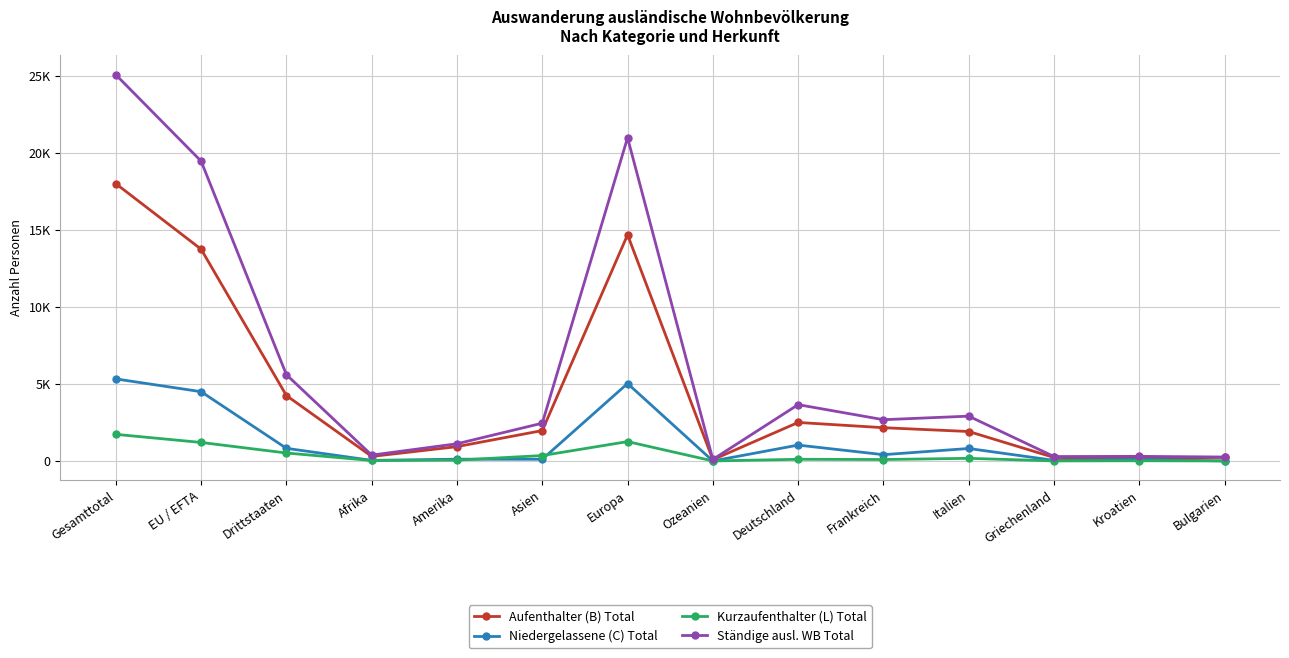

Does the chart display data point markers on the line(s)?

Yes